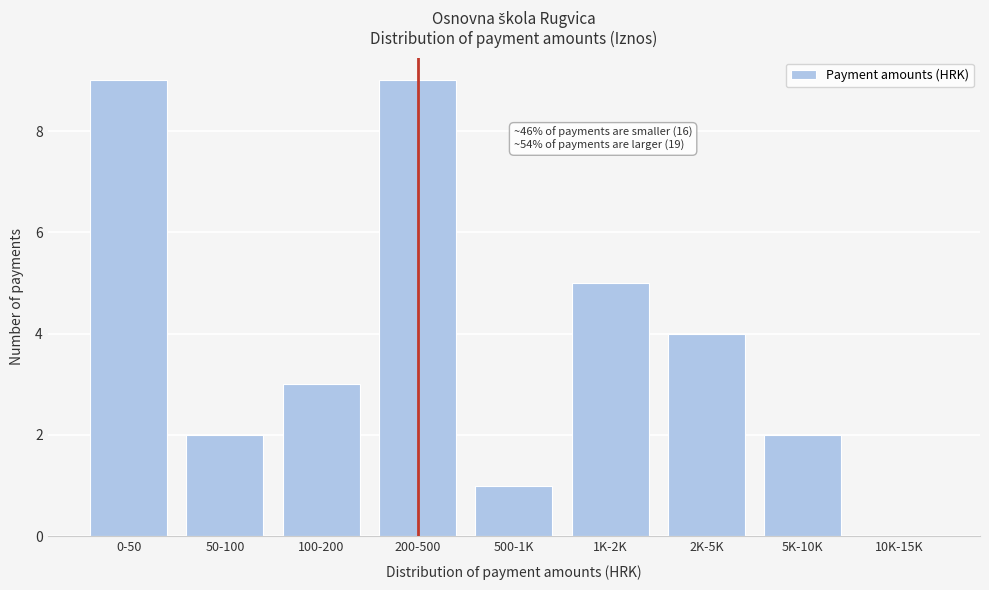

Reading left to right, what are all the values shown in this chart?

0-50=9	50-100=2	100-200=3	200-500=9	500-1K=1	1K-2K=5	2K-5K=4	5K-10K=2	10K-15K=0